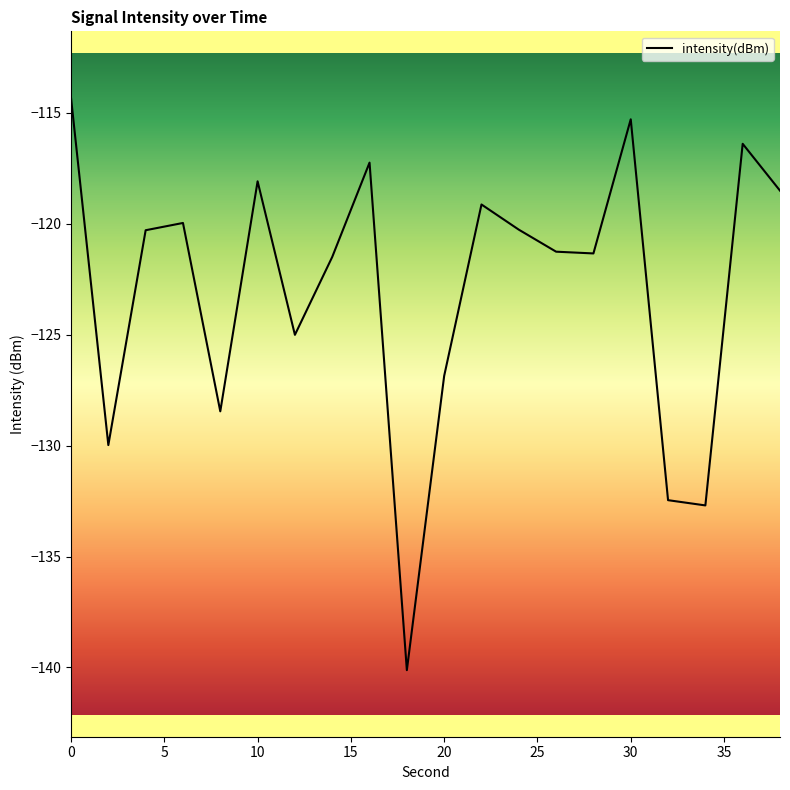

Count the number of data series in this chart.

1